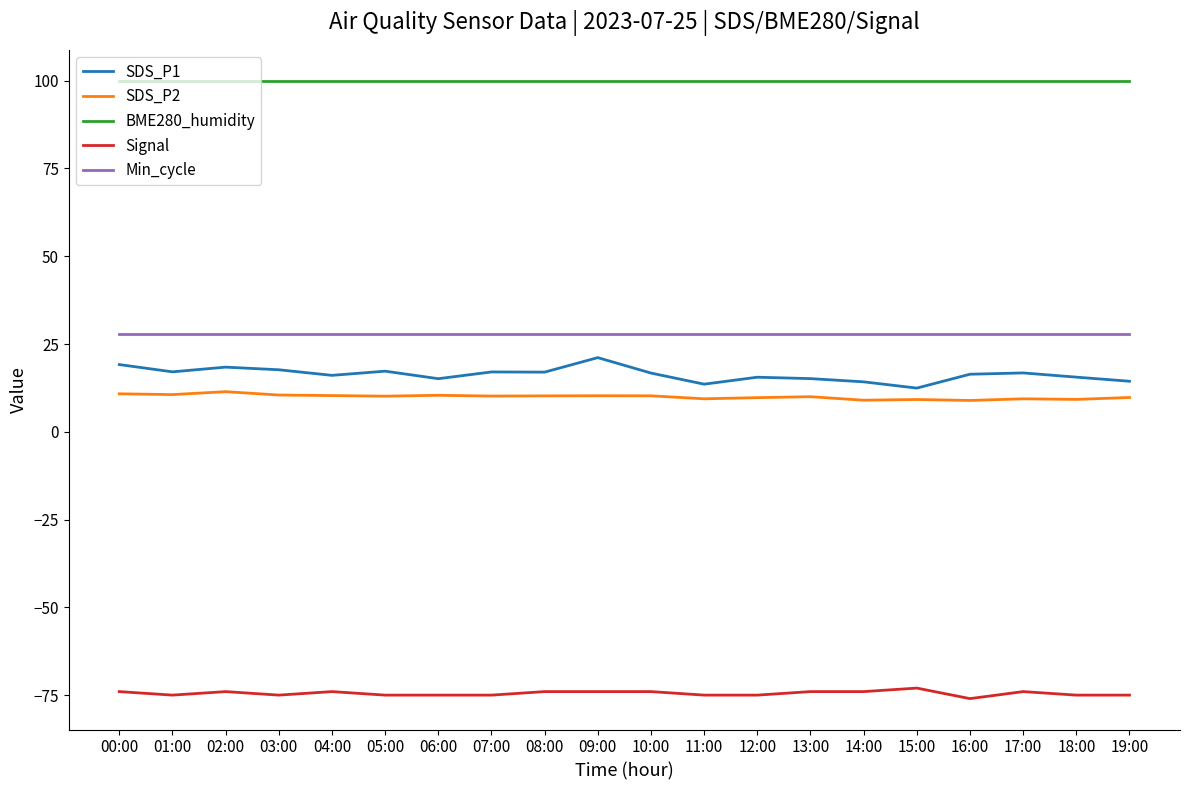

What position from the right is 00:00?

20